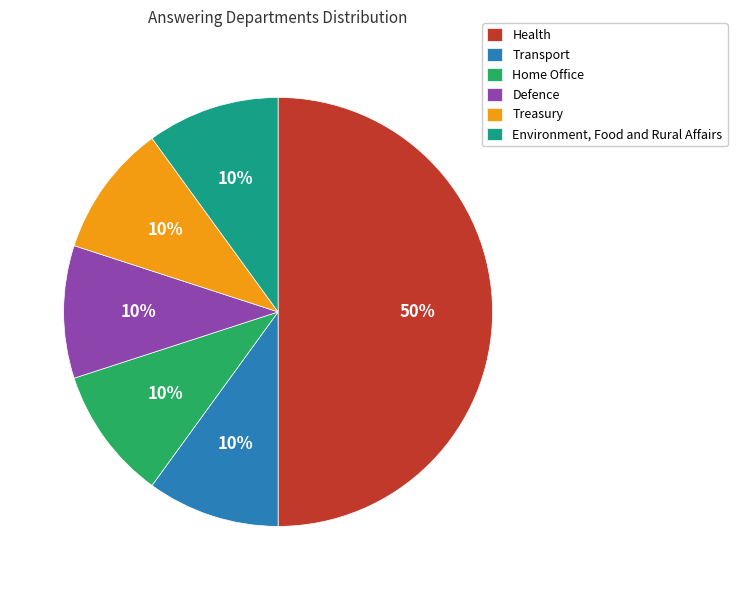

Combined, do Home Office and Transport account for over 50%?

No